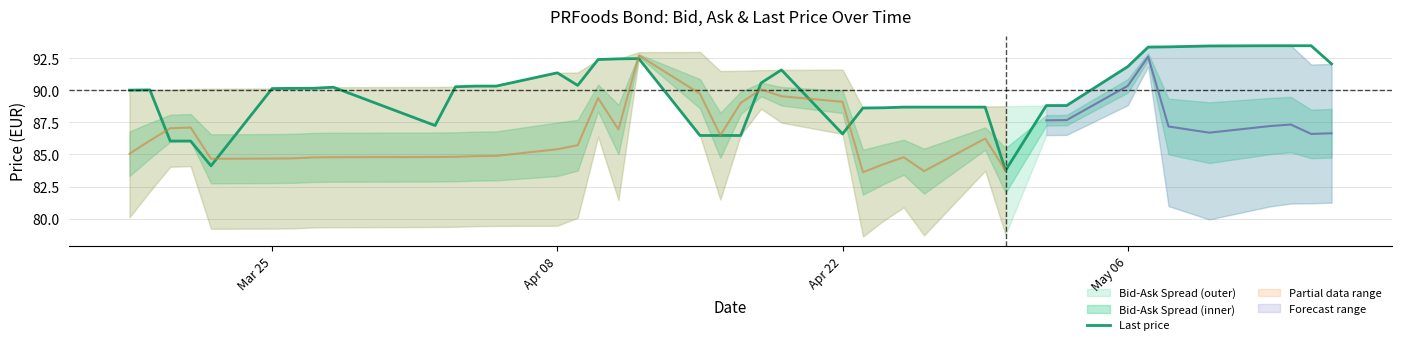

What is the maximum value for Last price?

93.5